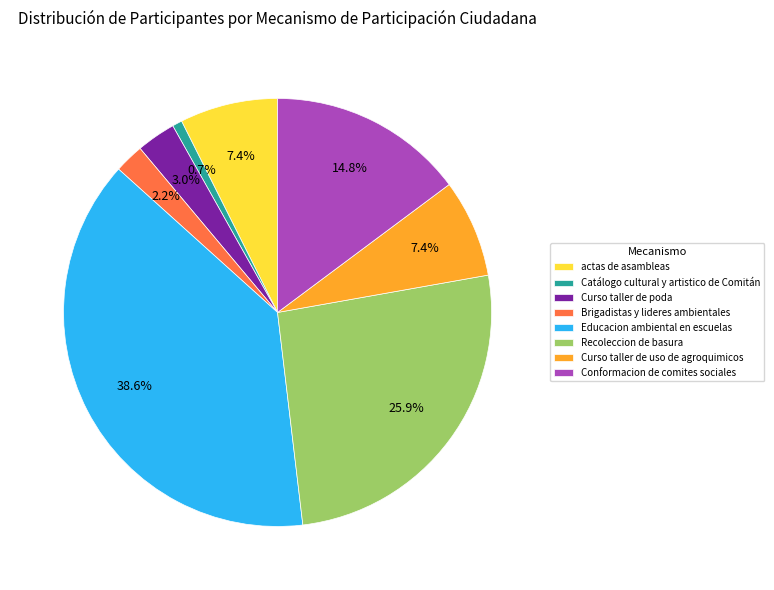

Is it true that Curso taller de poda is 3% of the pie?

True